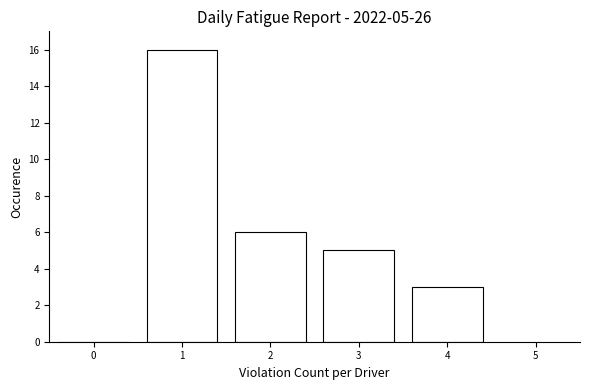

Reading right to left, what are all the values shown in this chart?

4=3	3=5	2=6	1=16	0=0